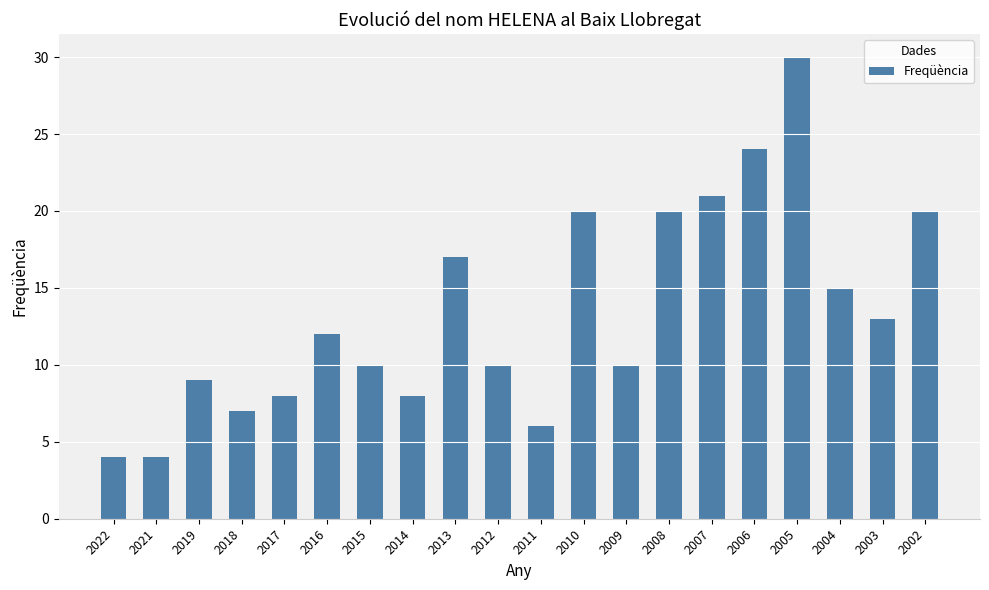

Where is the data nearest to the value 17?

2013